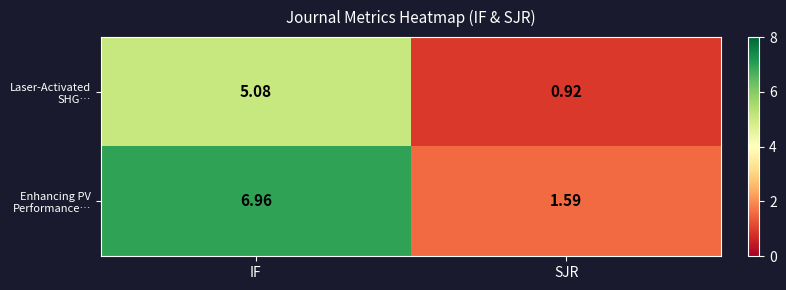

At how many categories does at least one series exceed 3?

1